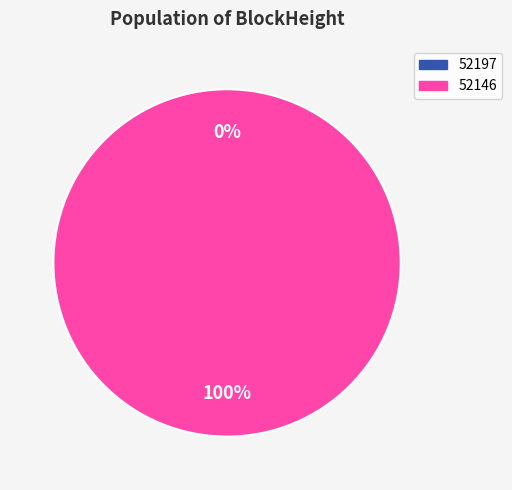

Which has a higher value, 52197 or 52146?

52146